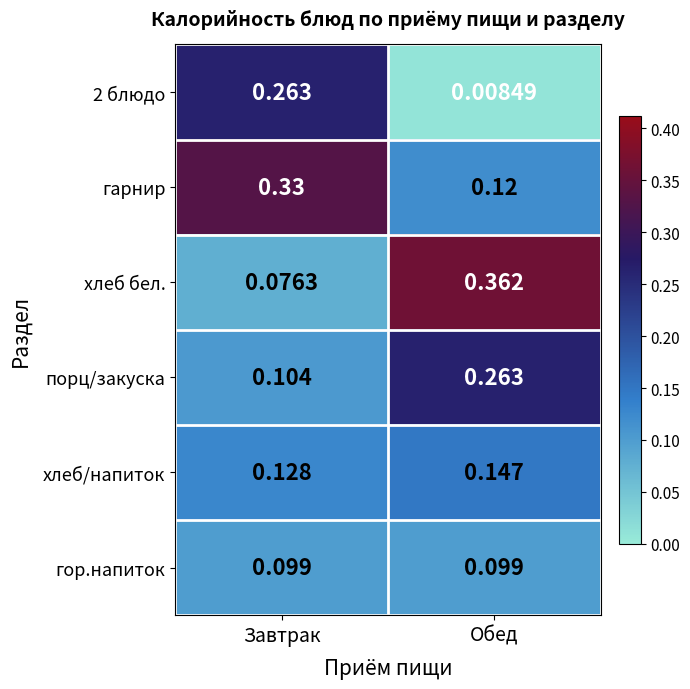

What is the total value across all series at Завтрак?

1.0